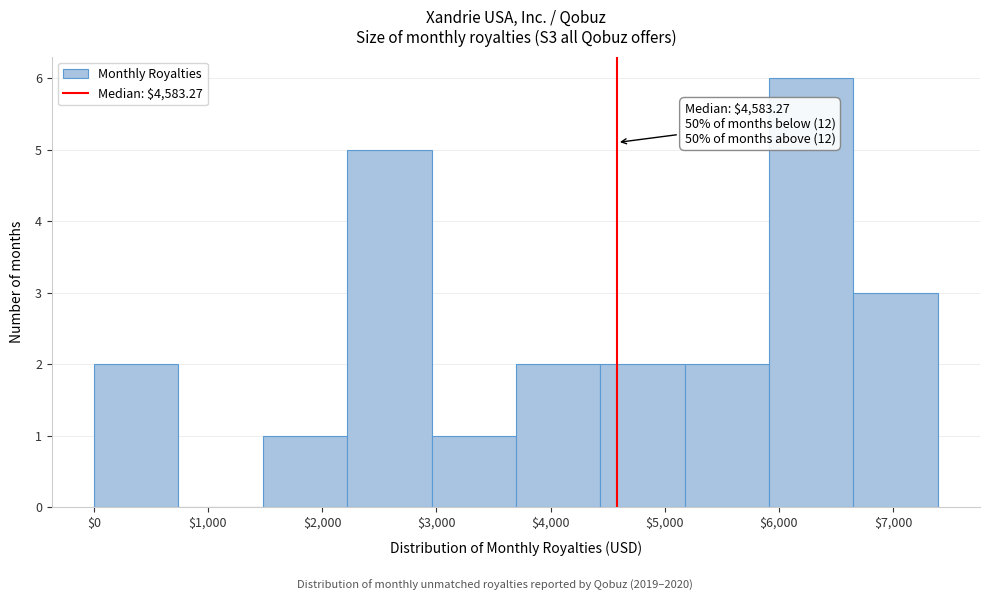

Which range on the x-axis has the tallest bar?

5900 to 6700